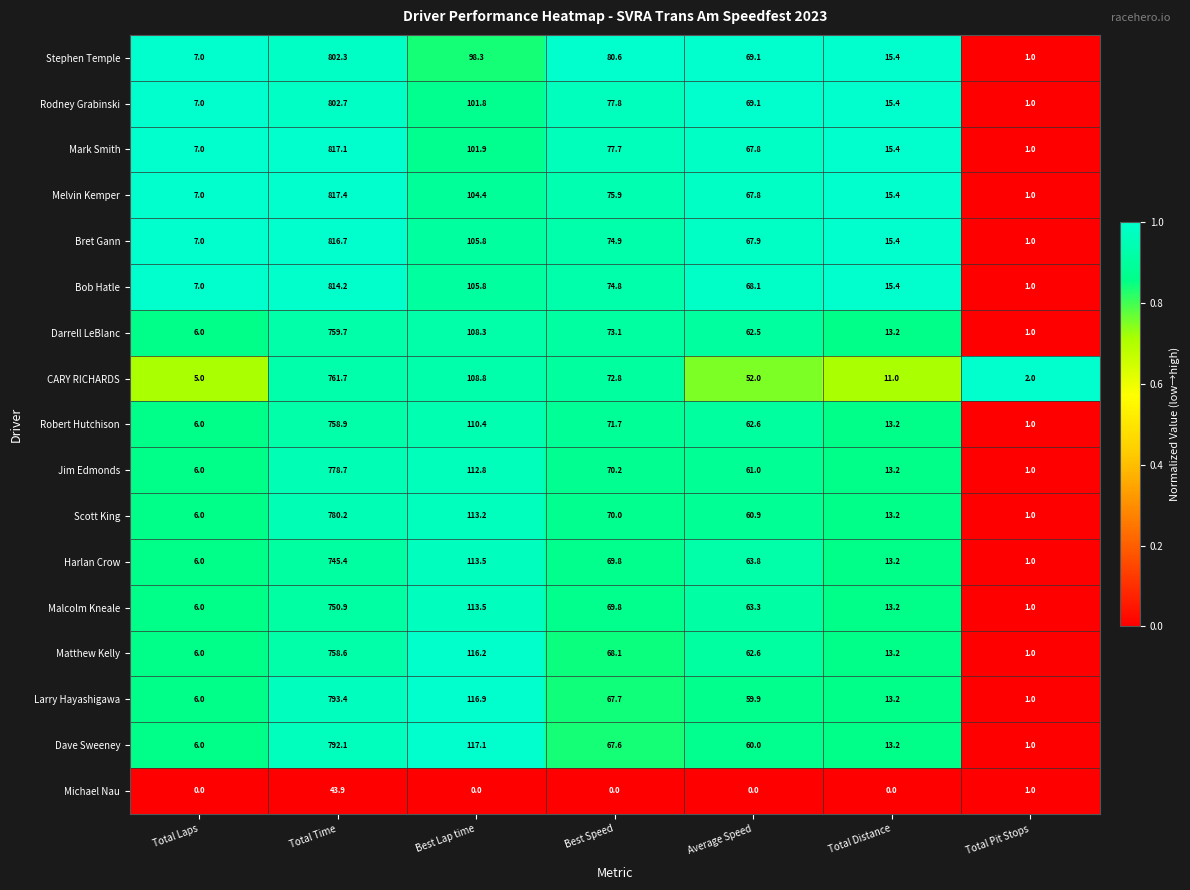

At which category does the chart reach its peak across all series?

Total Time